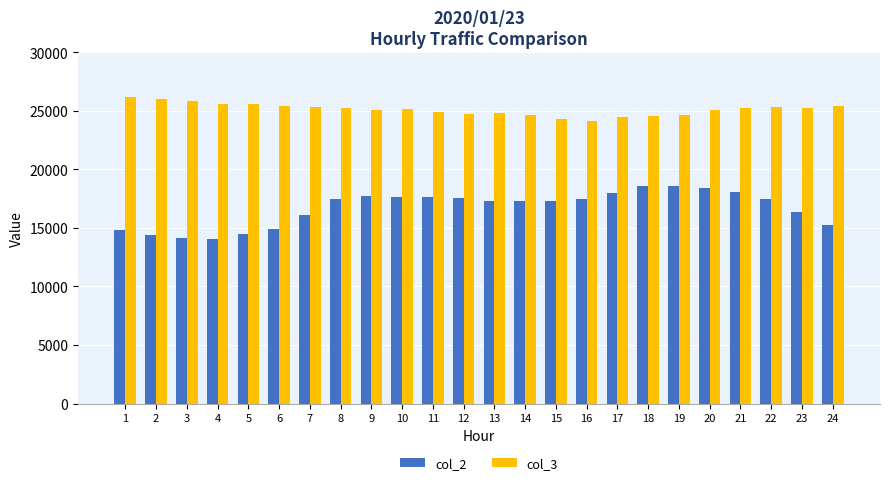

Count the number of categories in the chart.

24